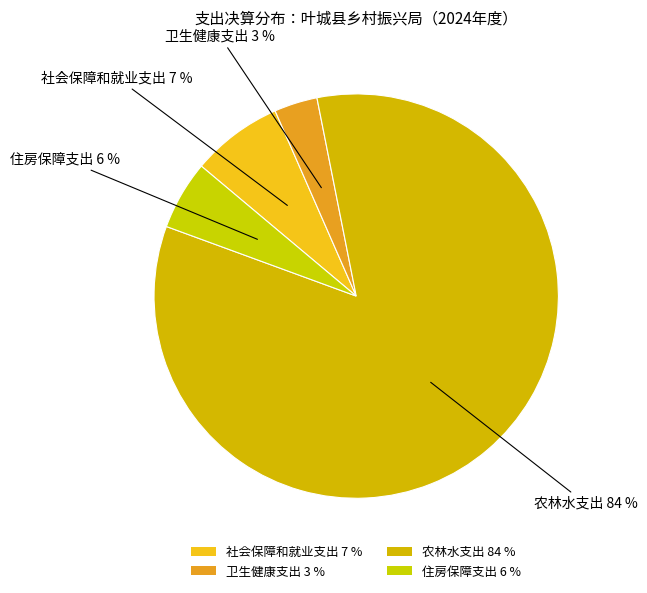

What is the majority slice?

农林水支出